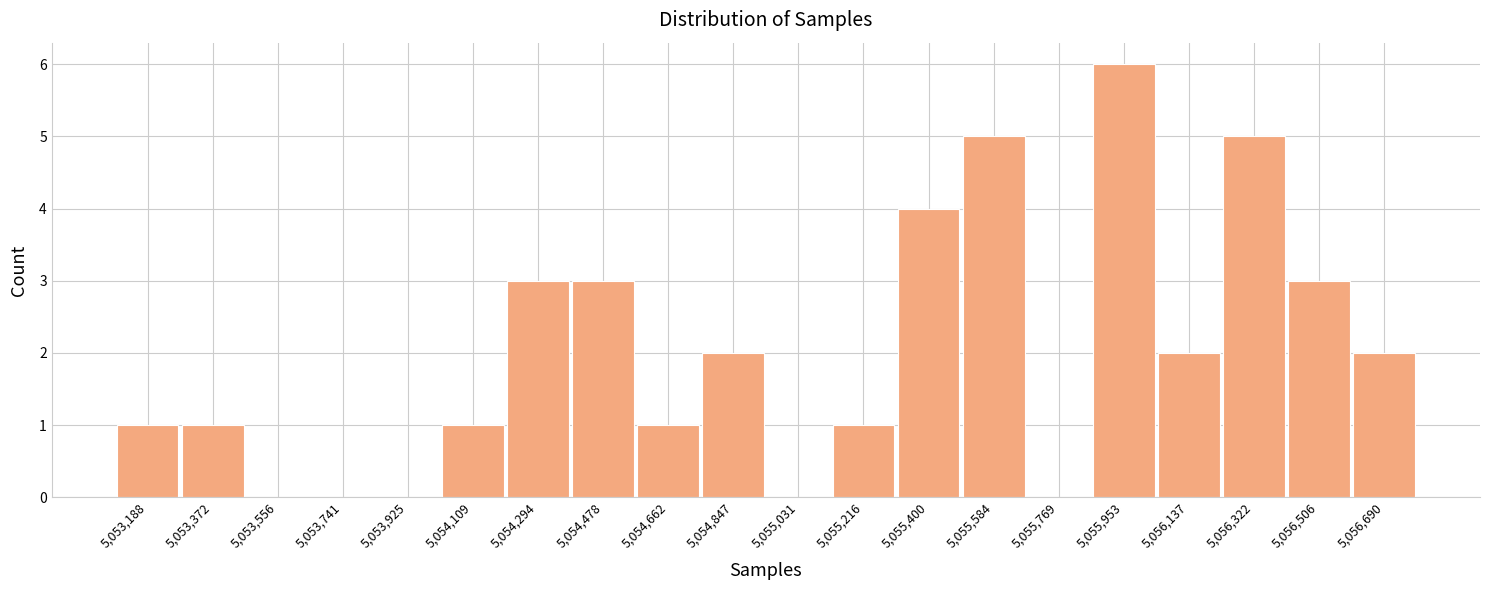

Which range on the x-axis has the tallest bar?

5055860 to 5056040